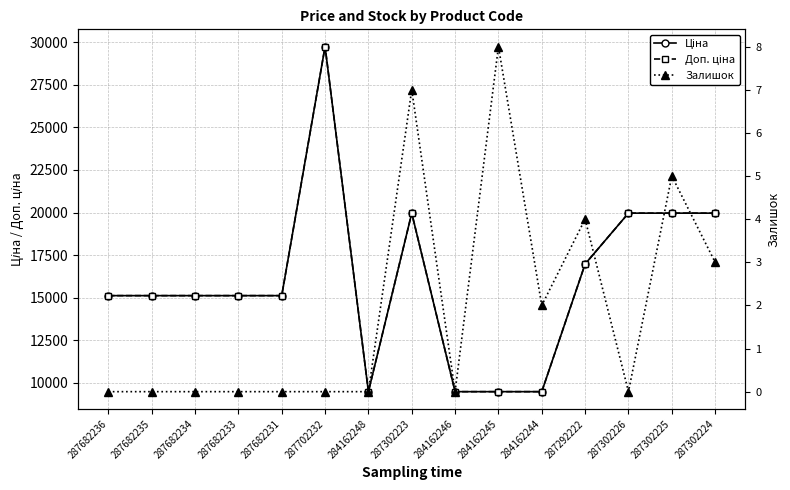

Does the chart have visible grid lines?

Yes